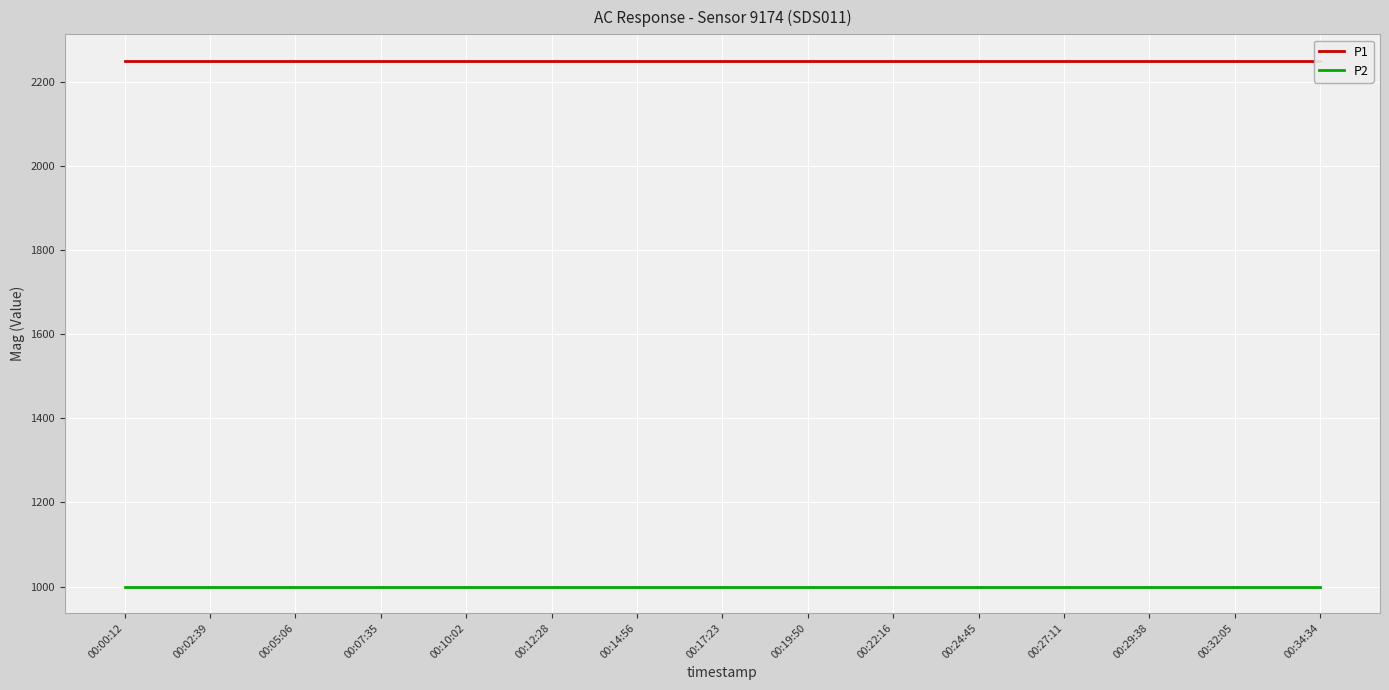

At which category is the sum across all series the highest?

00:00:12